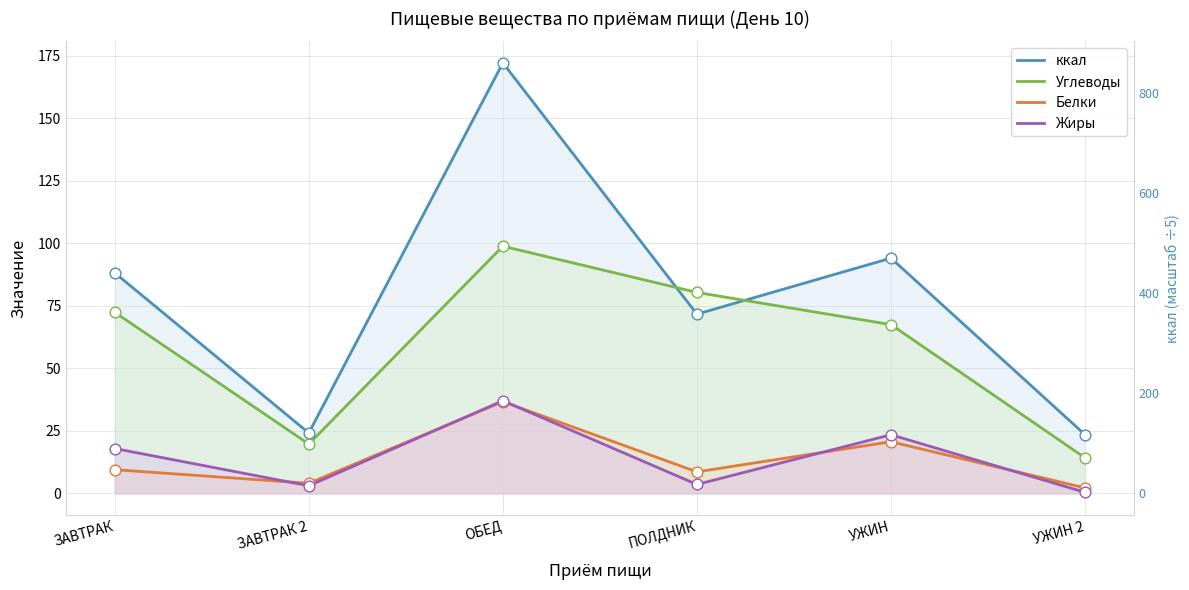

Which series has the widest spread of Y values?

ккал